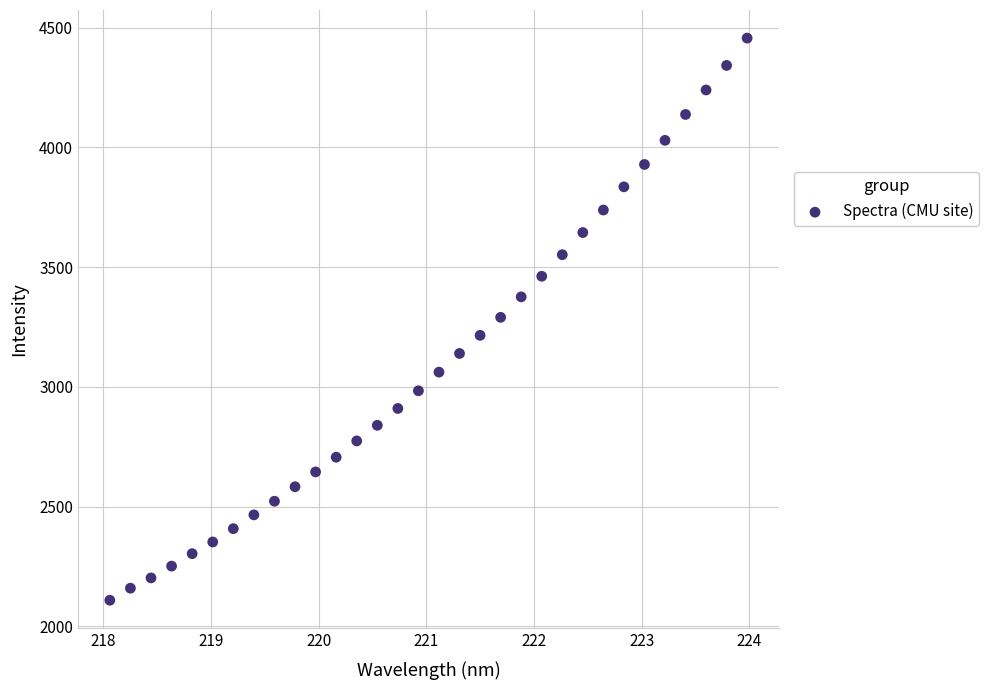

What is the range of X values (max minus min)?

5.9